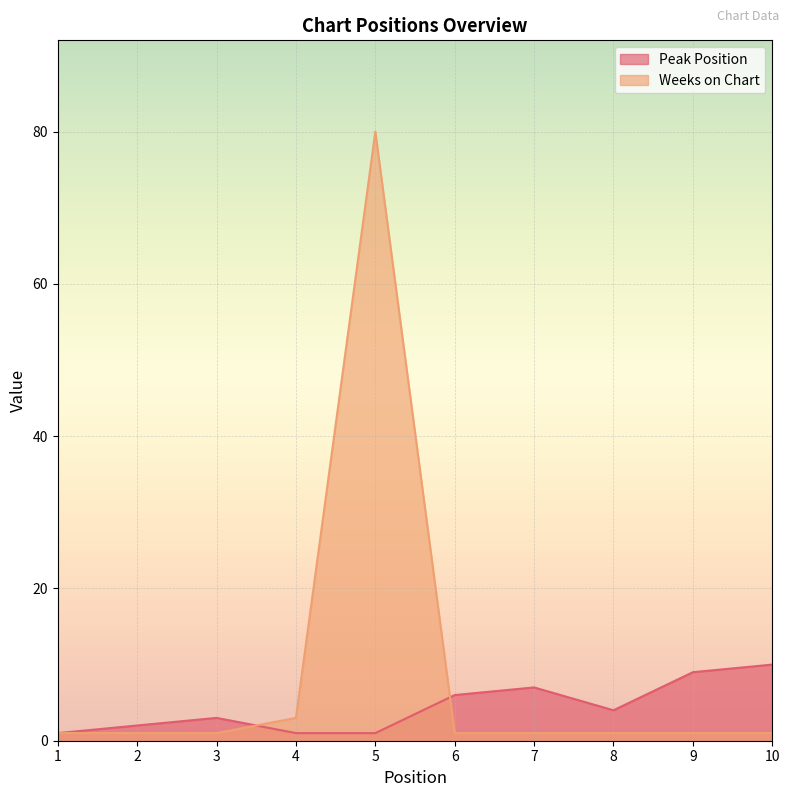

How many lines are shown in the chart?

2